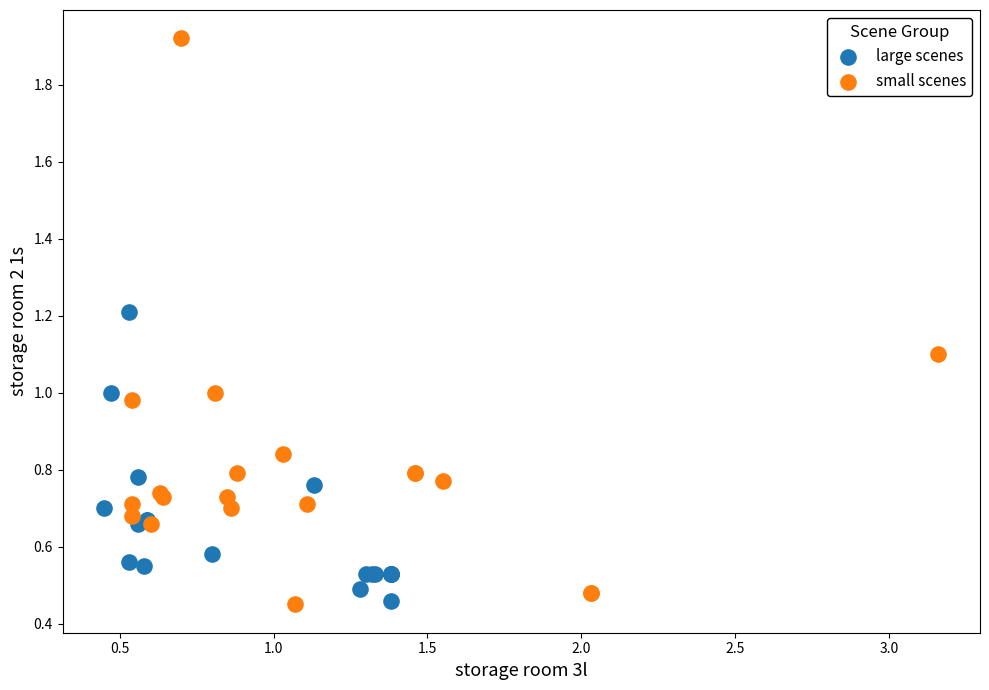

Which series has the largest Y range (max minus min)?

small scenes